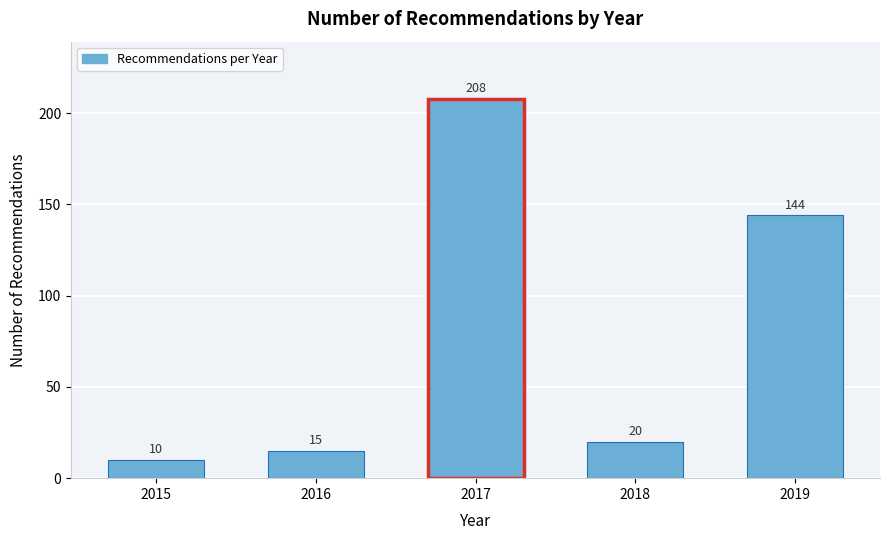

Reading left to right, extract all data points from this chart.

2015=10	2016=15	2017=208	2018=20	2019=144